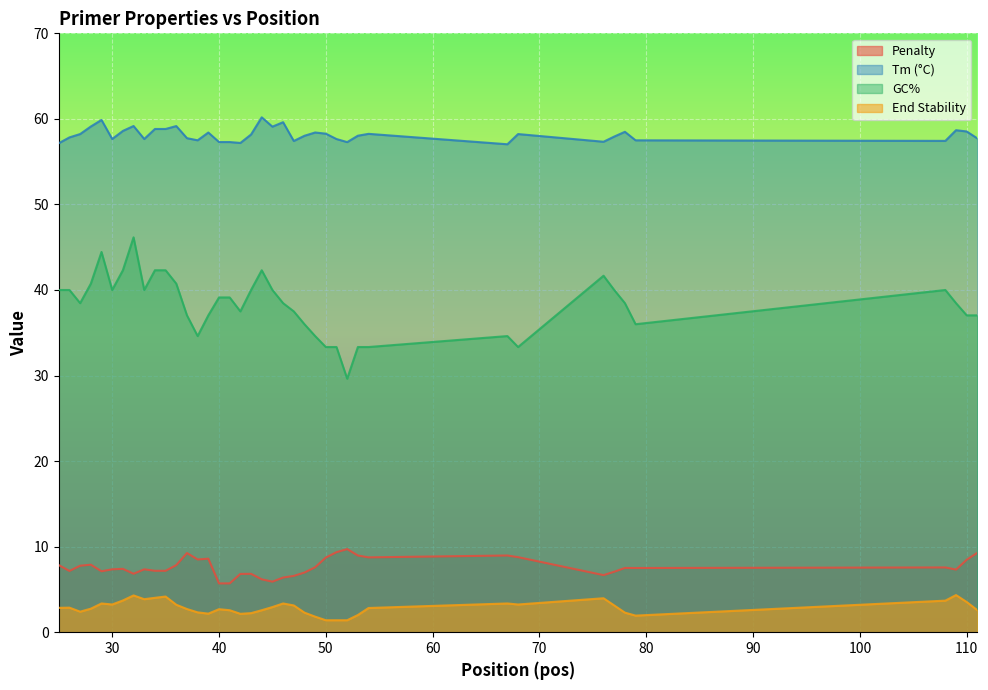

What is the value of the PRIMER_LEFT_0_TM point at the 4th from the left?

59.1